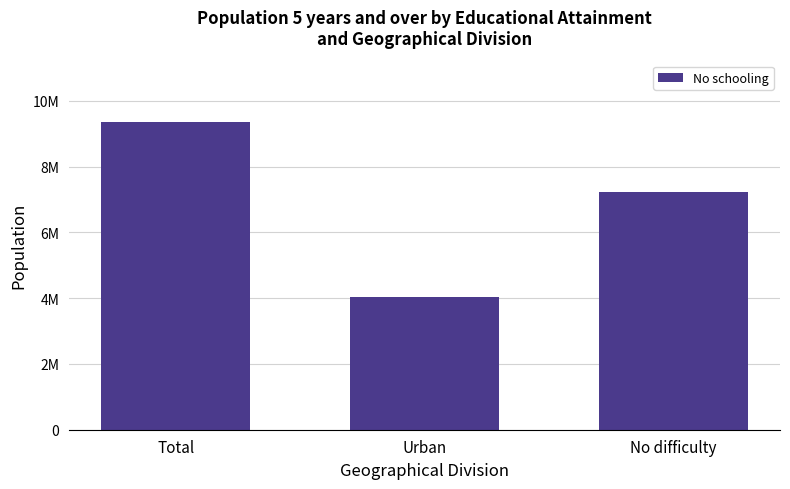

Count the number of values greater than 7227197.

1